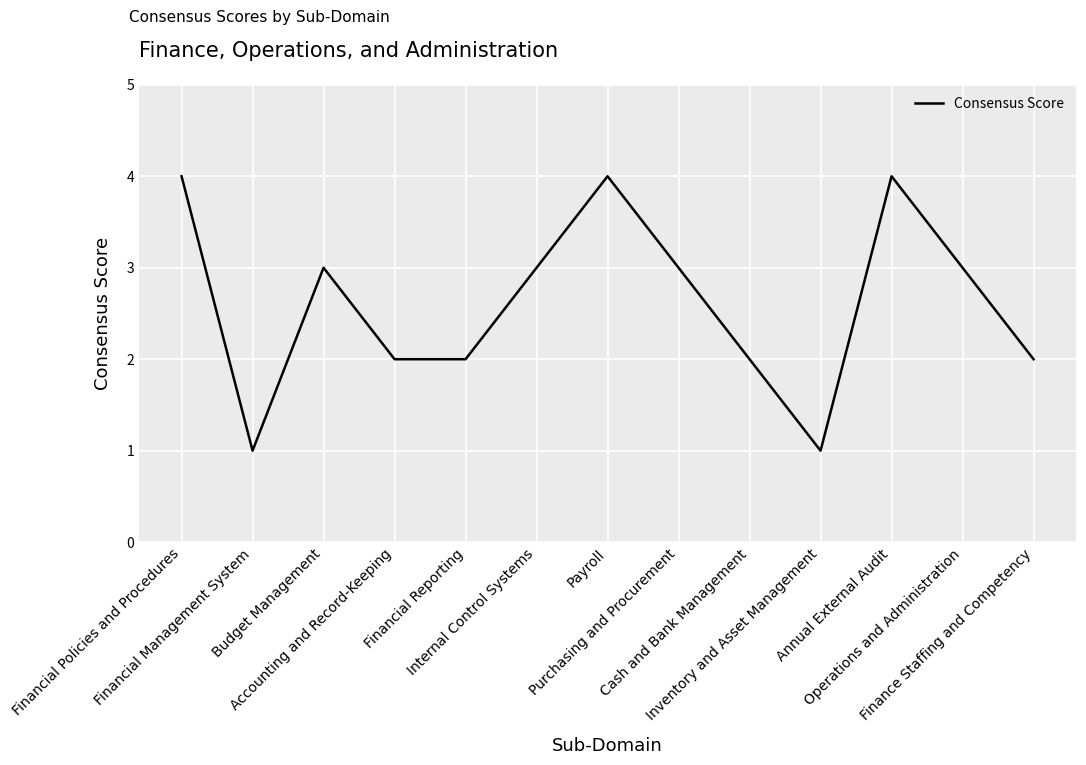

What is the greatest value displayed?

4